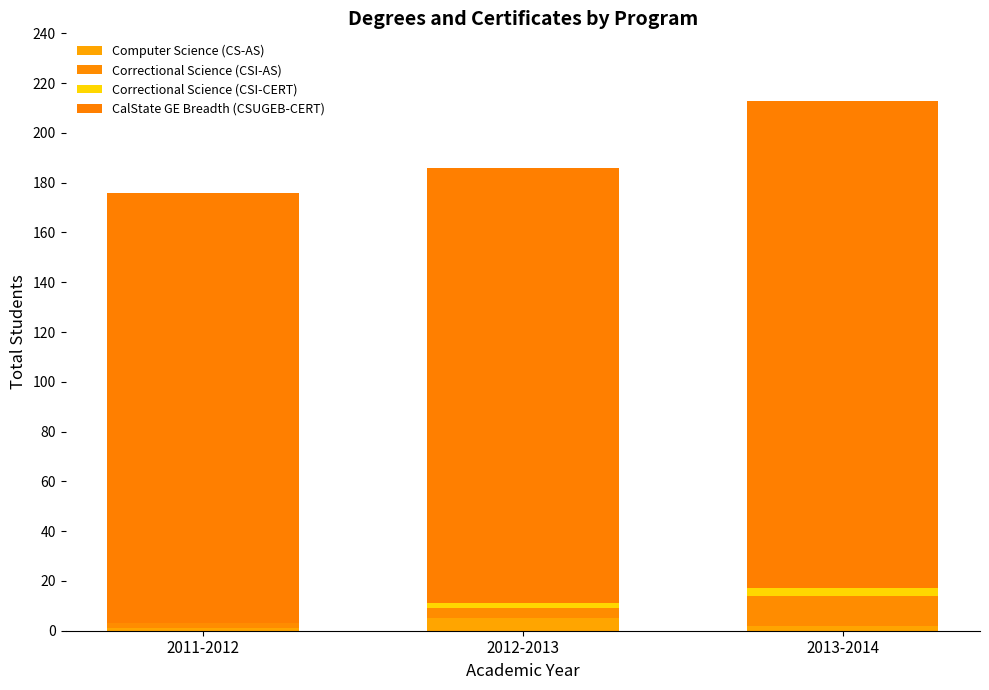

Does the chart contain stacked bars?

Yes